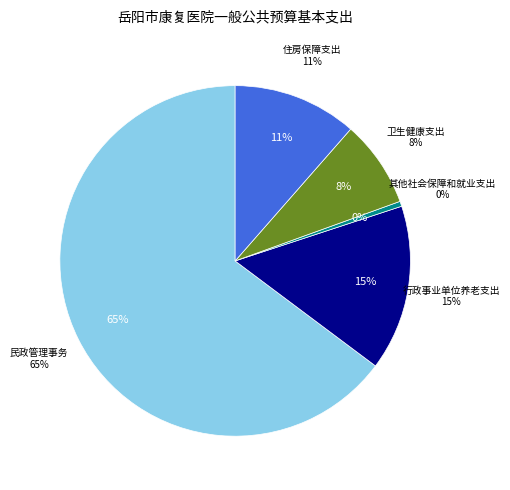

What is the largest slice in the pie chart?

民政管理事务